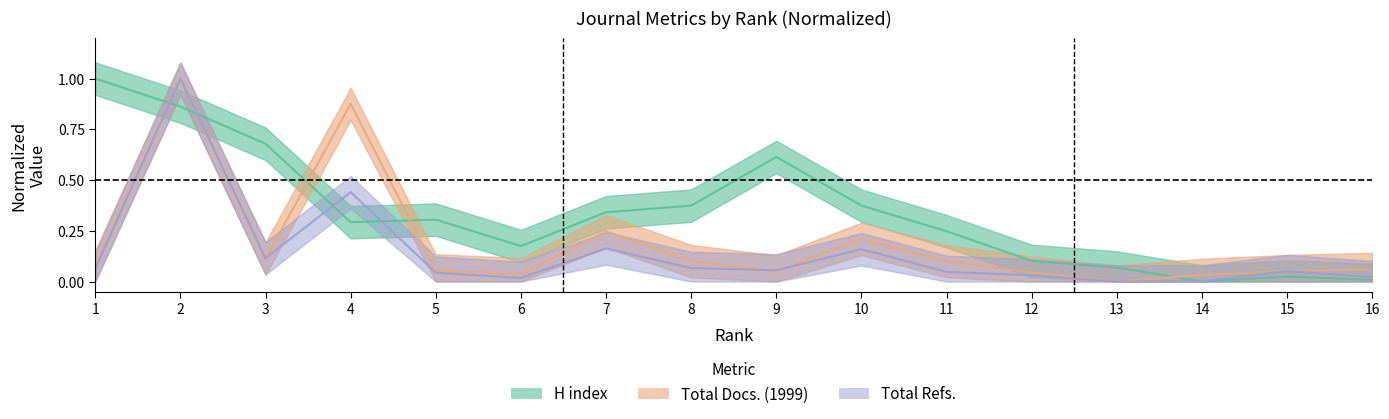

Which category has the highest value across all series?

1